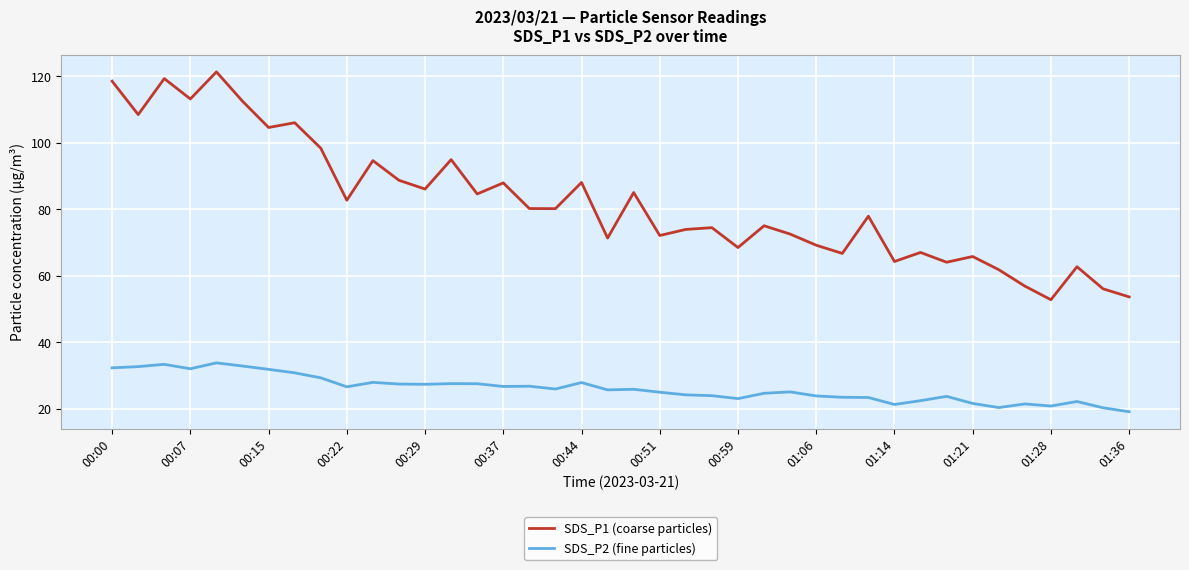

True or false: SDS_P1 (coarse particles) and SDS_P2 (fine particles) cross at least once.

False